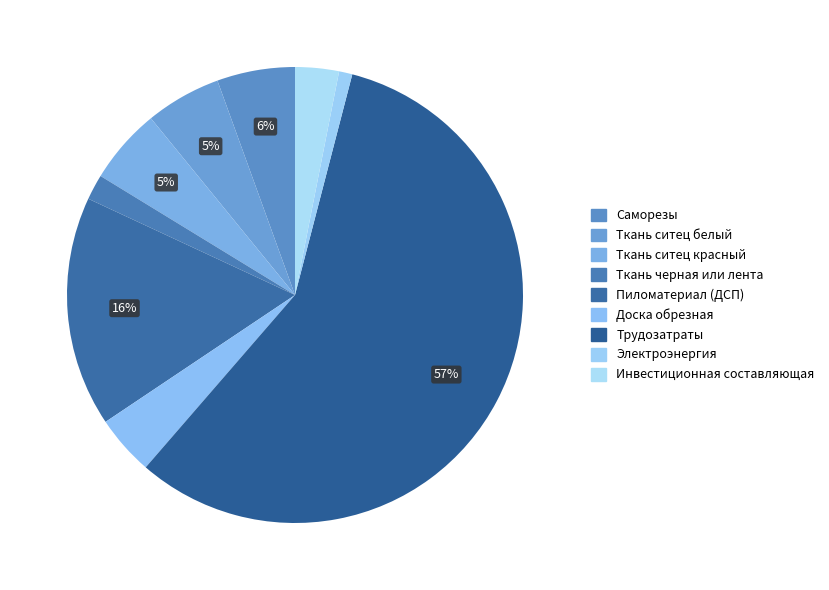

Which has a higher value, Пиломатериал (ДСП) or Трудозатраты?

Трудозатраты